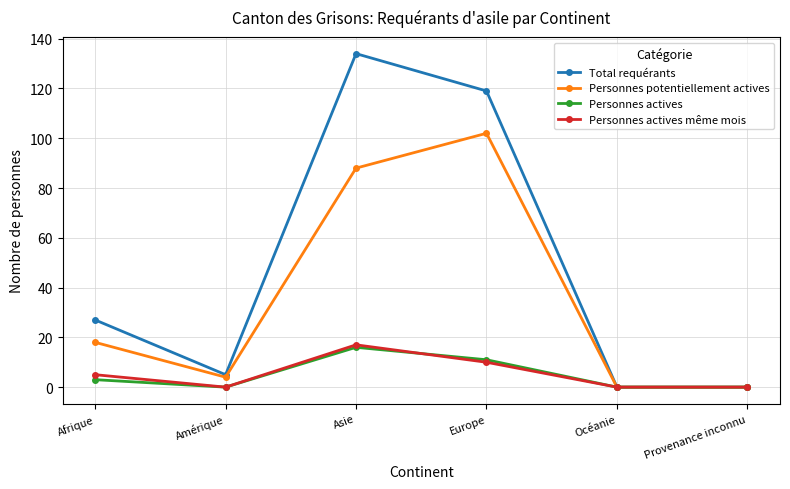

What is the label of the 2nd point from the left?

Amérique